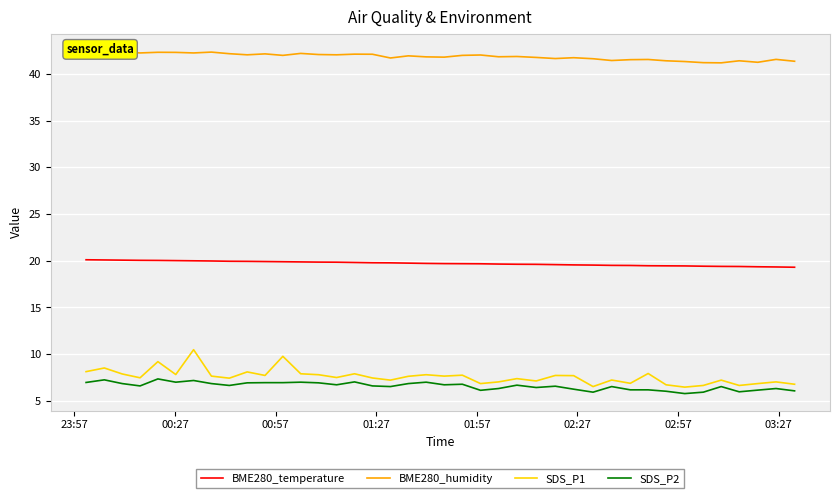

True or false: SDS_P2 and BME280_temperature intersect in this chart.

False